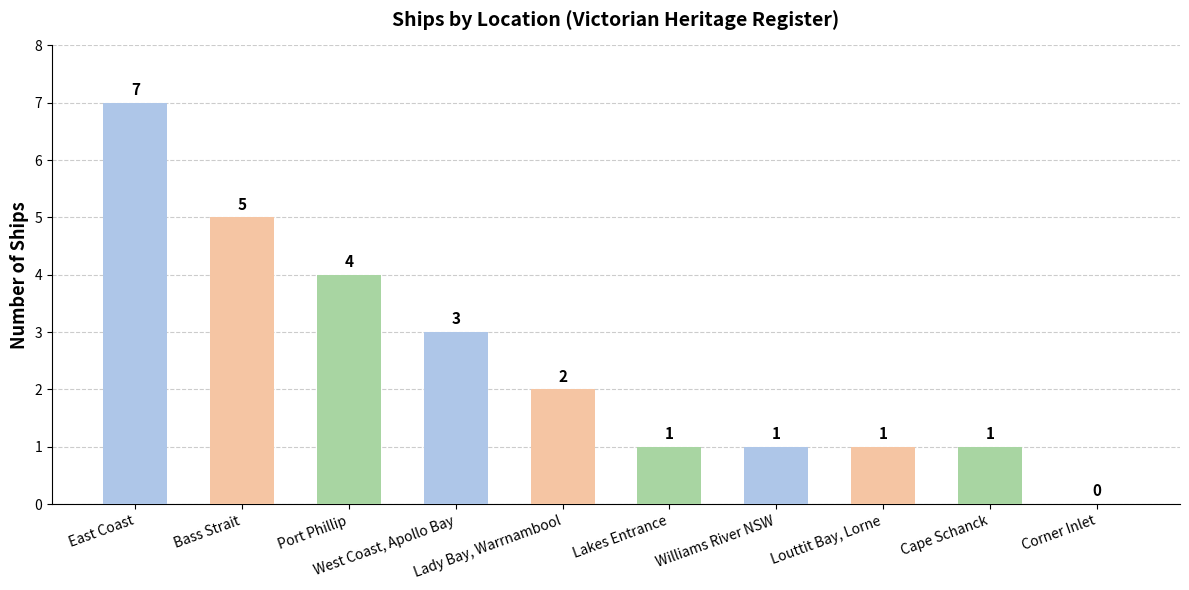

How many positive values are there?

9